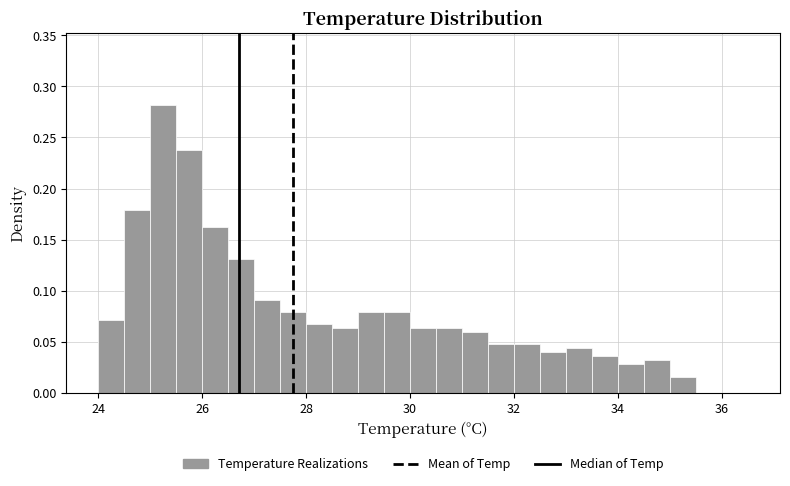

Read against the x-axis, roughly where is the centre of the tallest bar?

25.2